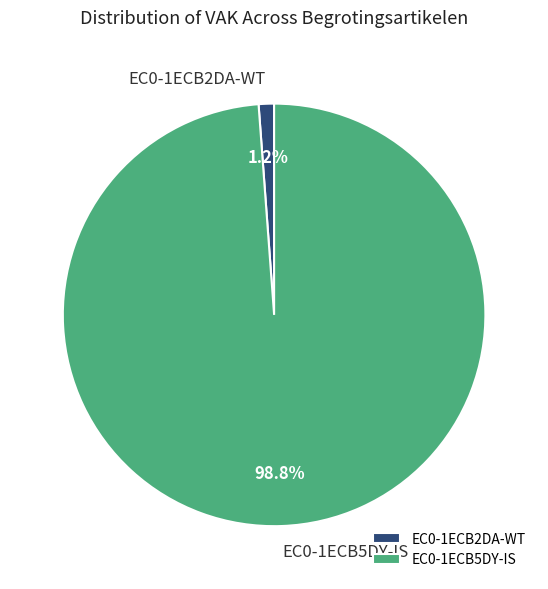

How many segments does this pie chart have?

2